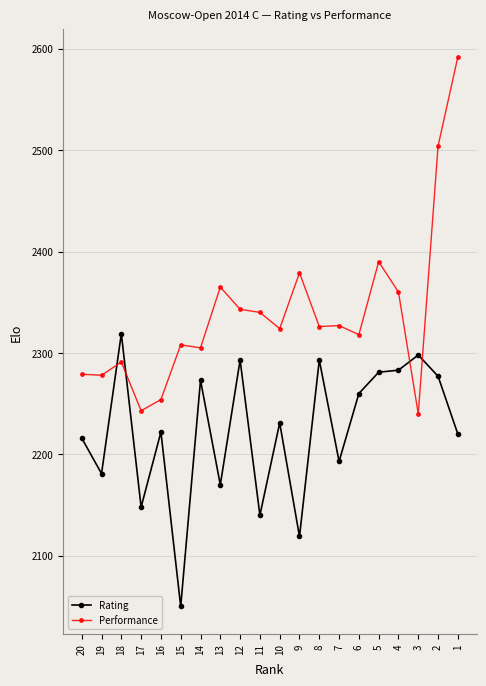

Which category has the highest value across all series?

1